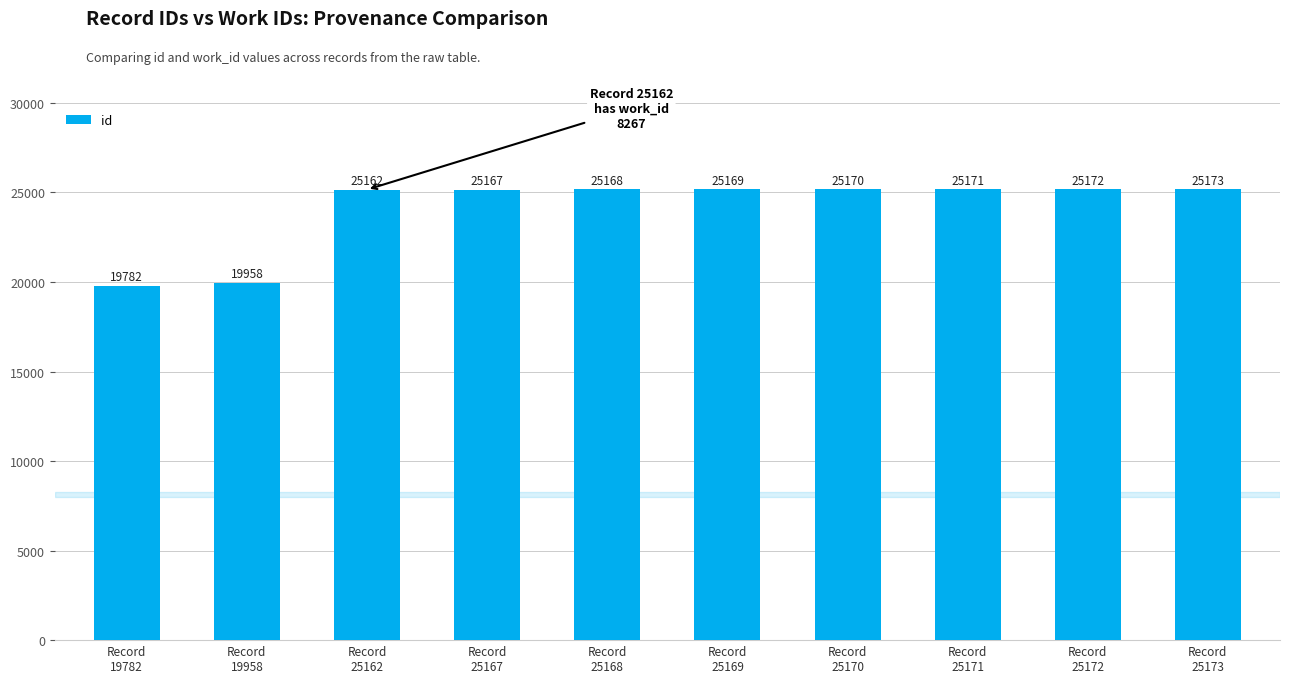

How many series are shown in this chart?

1